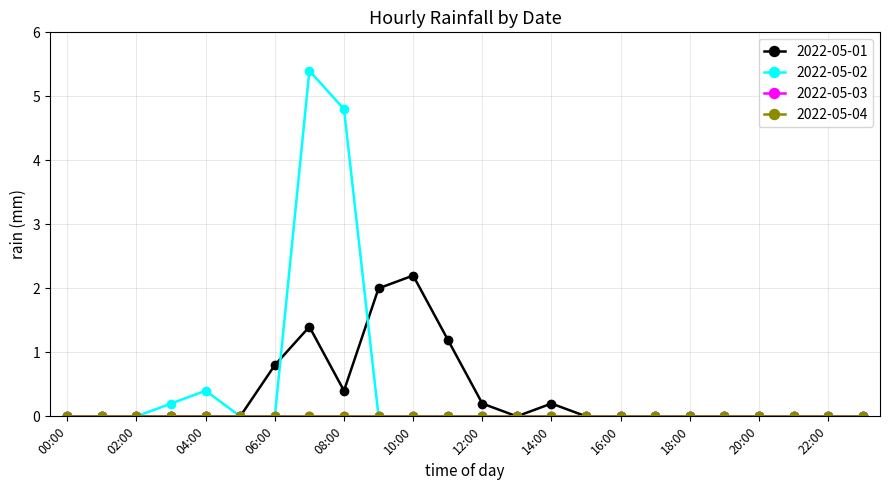

Is this an area chart (filled region under the line)?

No